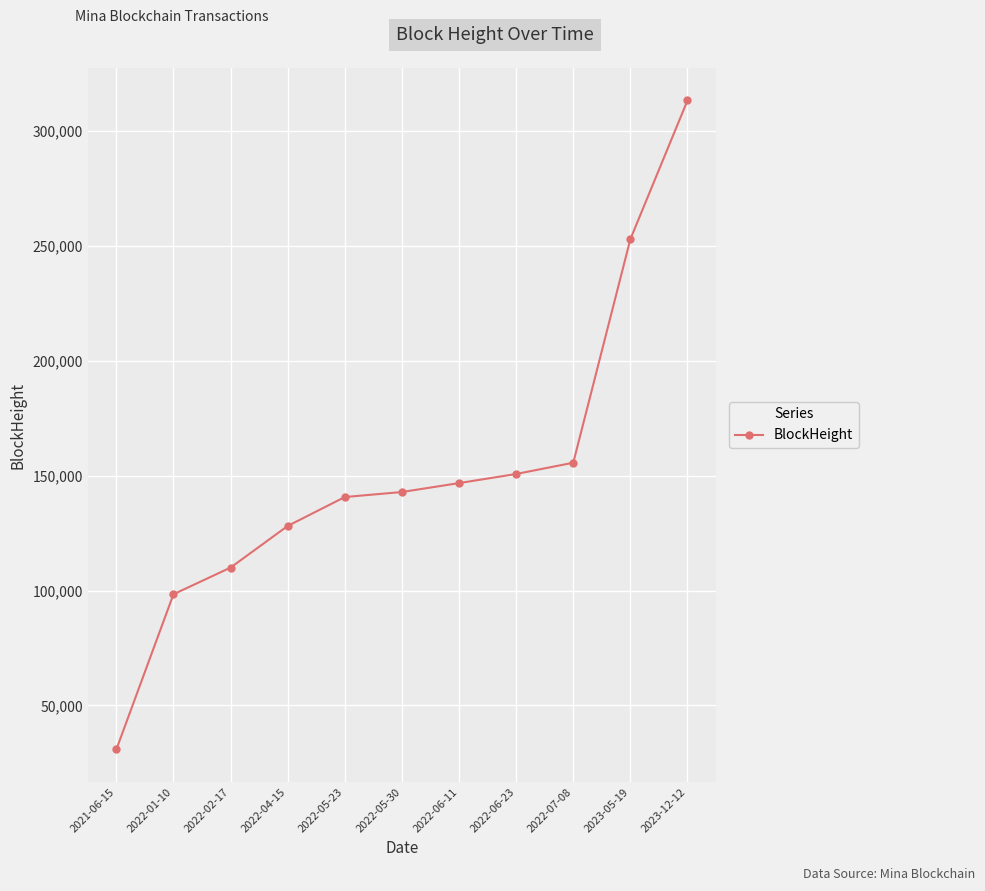

True or false: the data shows 142879 at 2022-05-30.

True